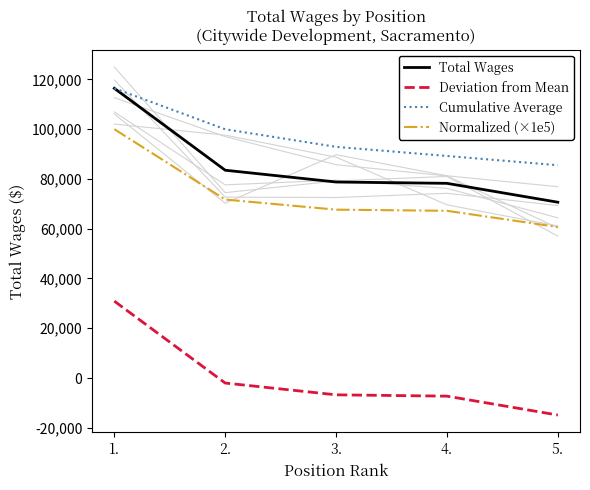

Between 5. and 1., which is larger?

1.